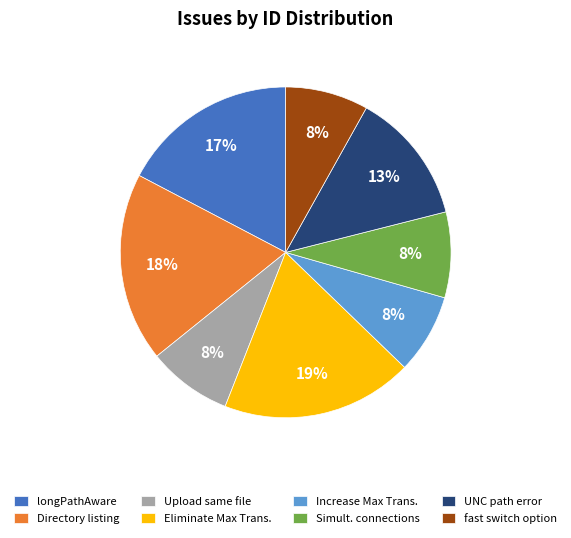

Is the sum of UNC path error and Increase Max Trans. greater than half?

No